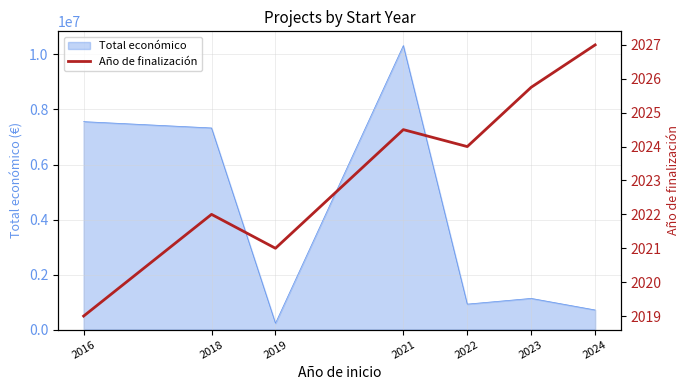

At which label is the value closest to 2023?

2018